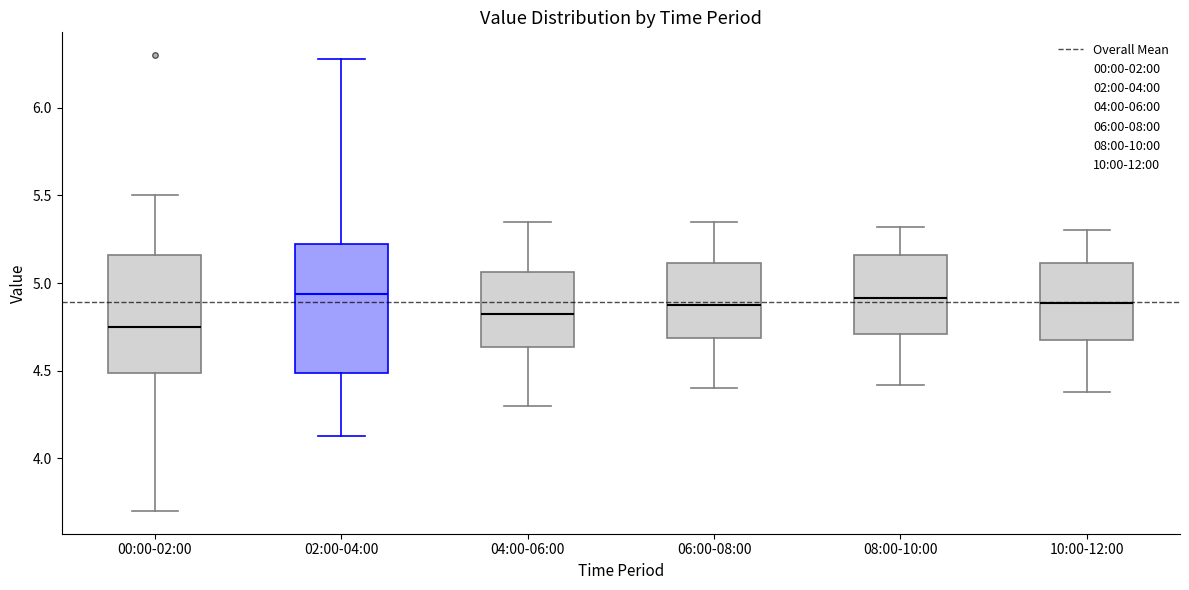

Which box's median line is the lowest?

00:00-02:00